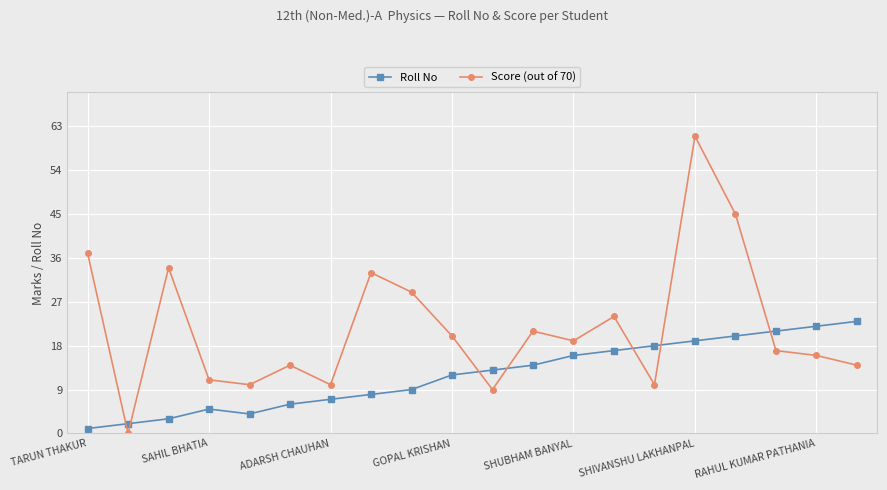

What is the difference between the maximum and minimum values in the Score (out of 70) series?

61